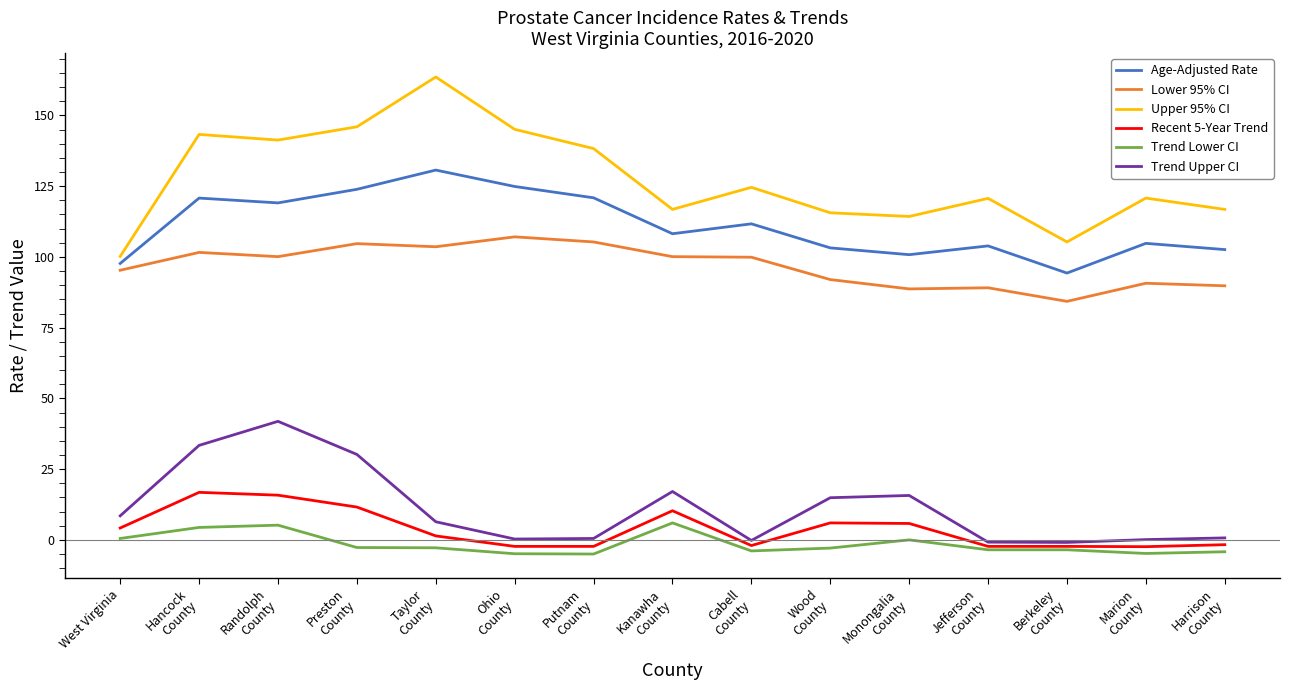

What is the highest value of the Lower 95% CI series?

107.1